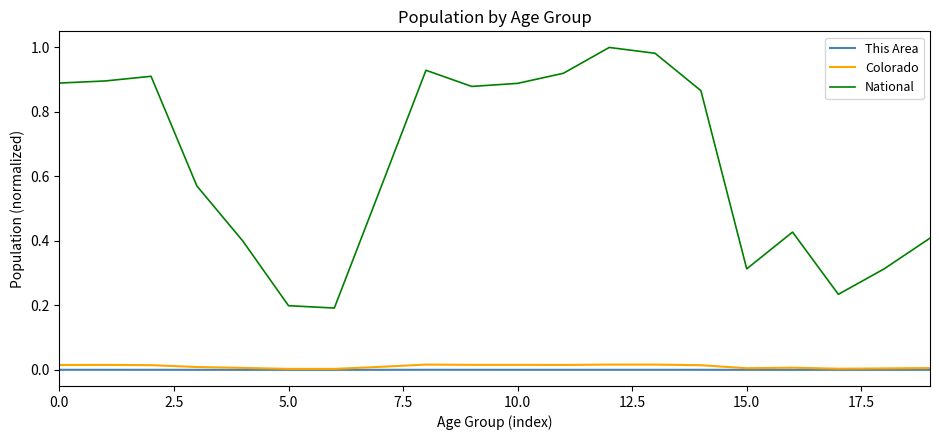

What are all the series names shown in the legend?

This Area, Colorado, National